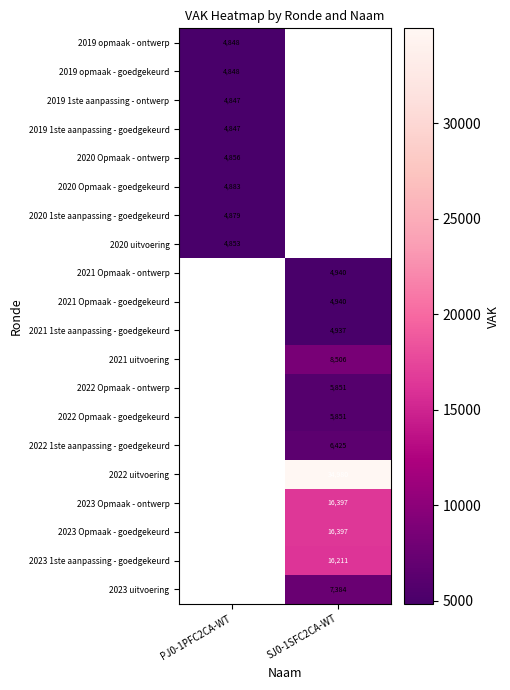

The 2019 1ste aanpassing - goedgekeurd series shows 1815.8 at PJ0-1PFC2CA-WT. True or false?

False